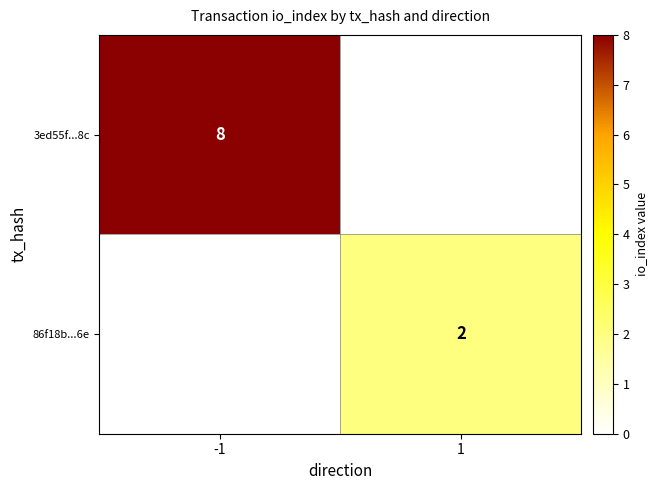

Is it true that 86f18b...6e equals 2 at 1?

True